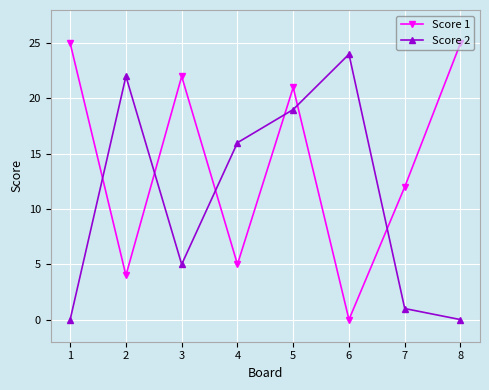

What is the greatest value displayed?

25